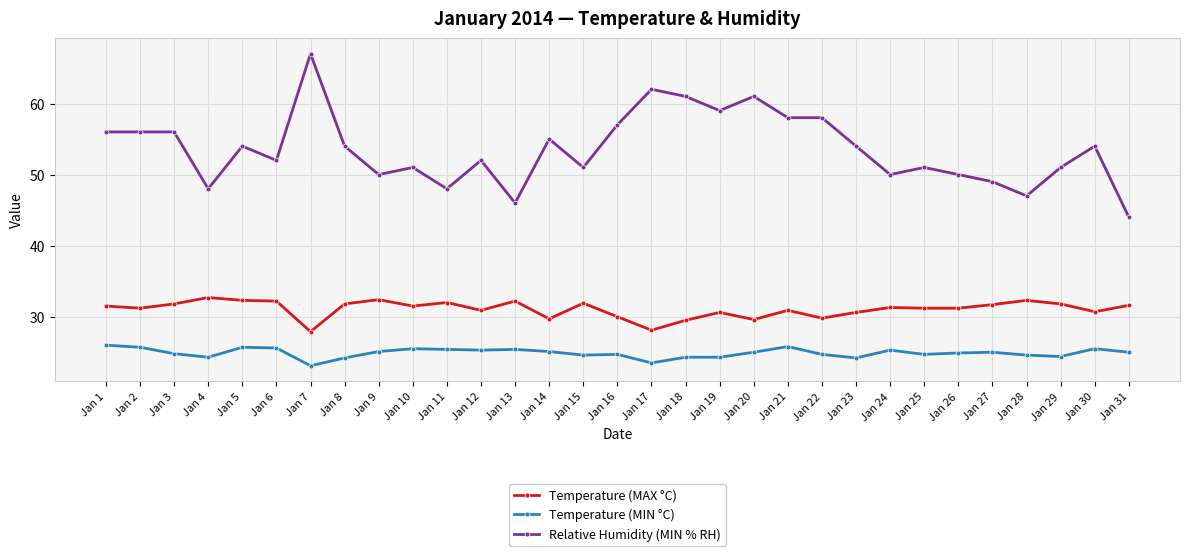

True or false: Relative Humidity (MIN % RH) and Temperature (MIN °C) cross at least once.

False